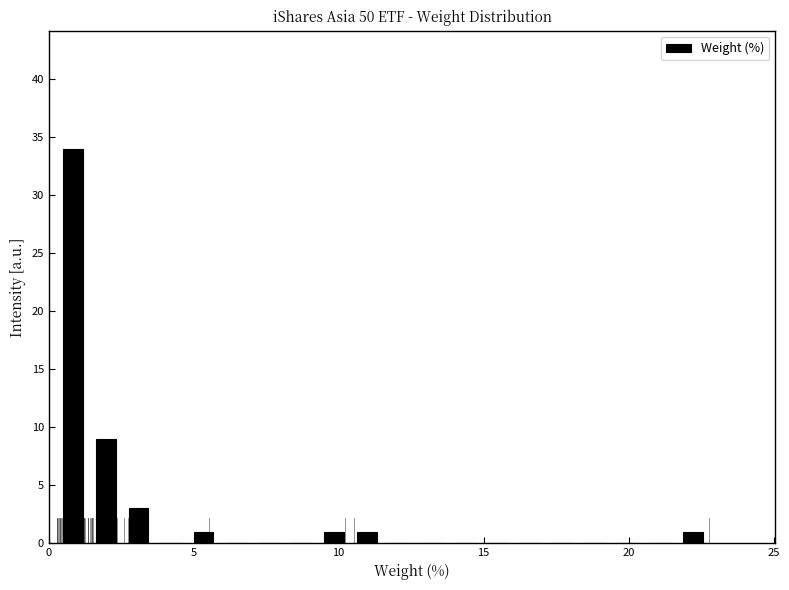

Read against the x-axis, roughly where is the centre of the tallest bar?

1.0